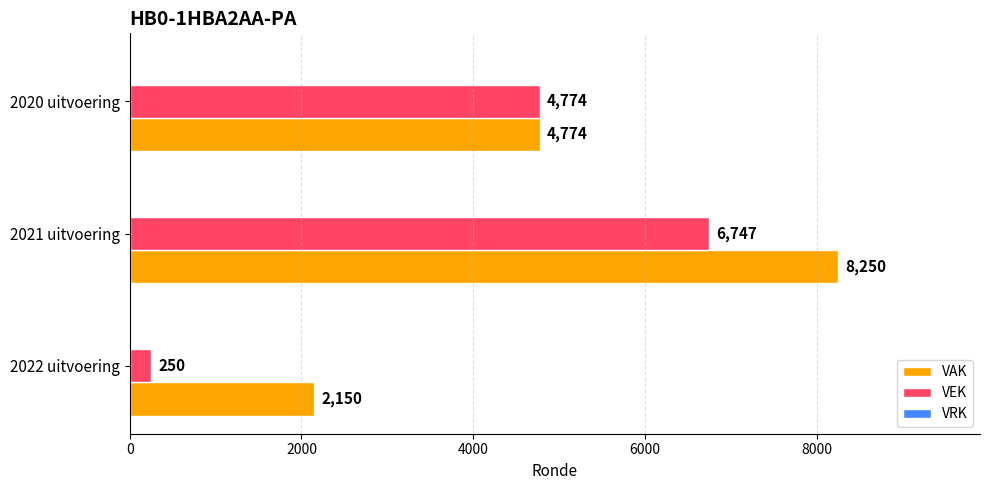

At which category does the chart reach its minimum across all series?

2022 uitvoering